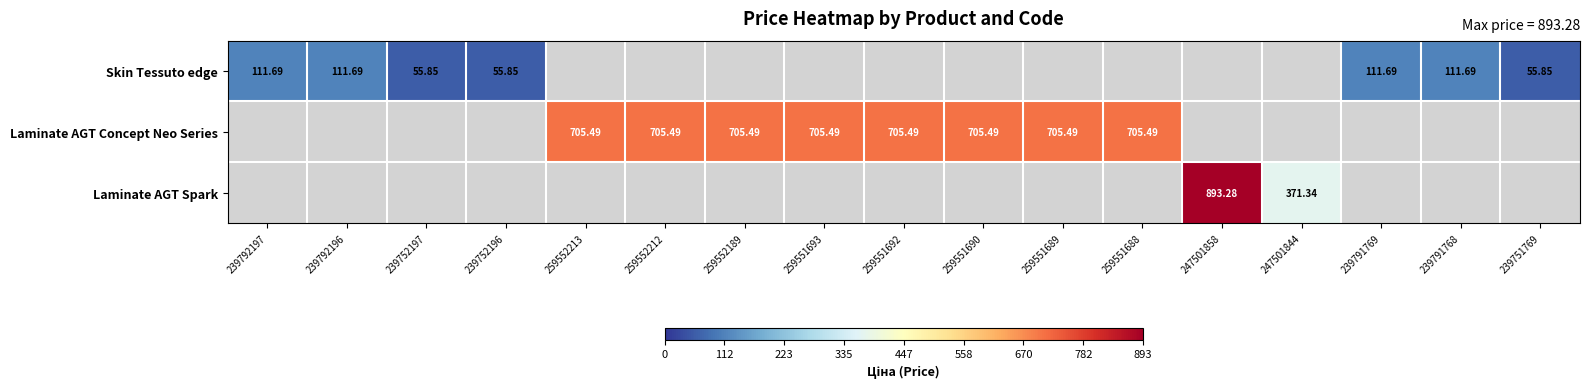

Between 259552189 and 259551690, which series saw the biggest shift?

Laminate AGT Concept Neo Series